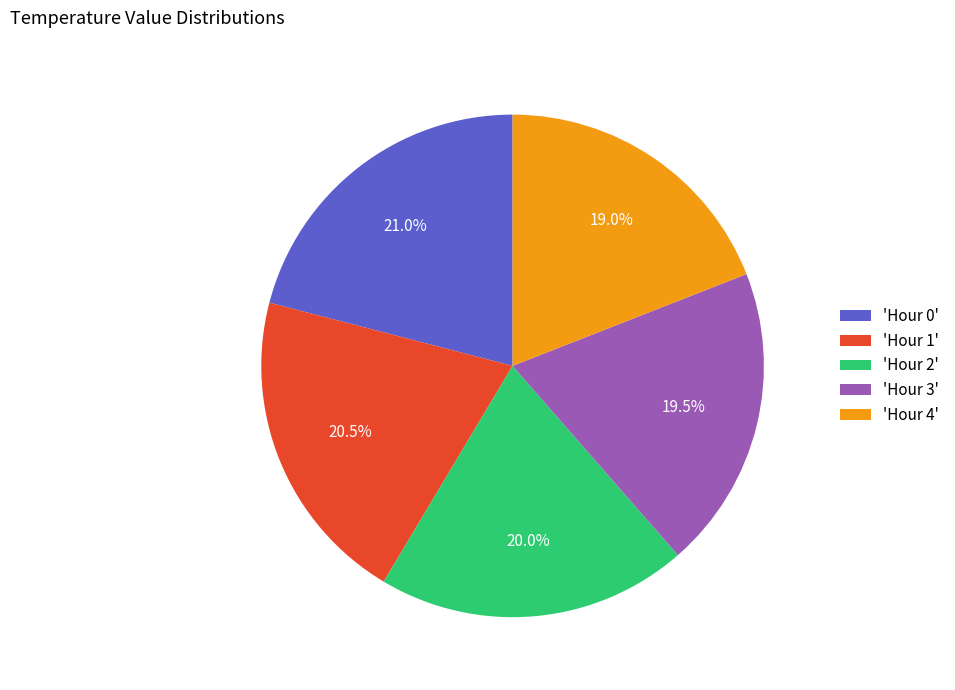

Count the number of slices in the pie.

5